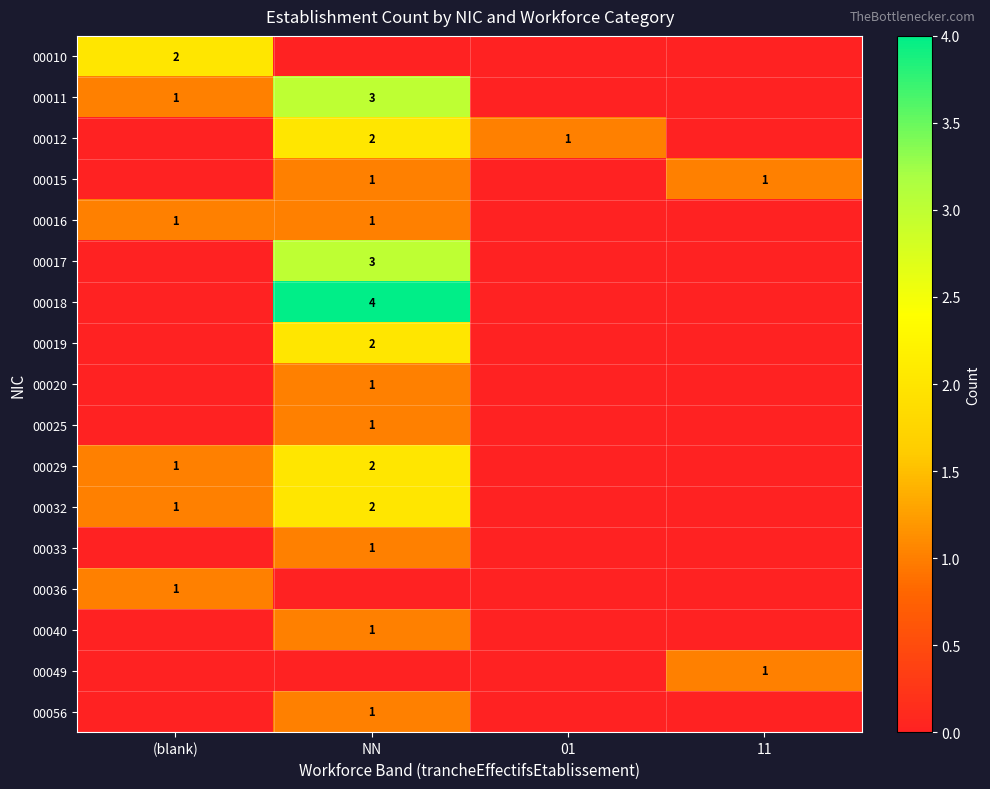

The 00019 series shows -1 at 11. True or false?

False